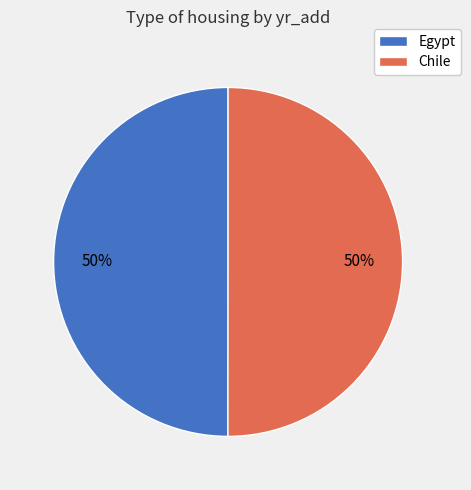

The Egypt slice represents 57% of the pie. True or false?

False